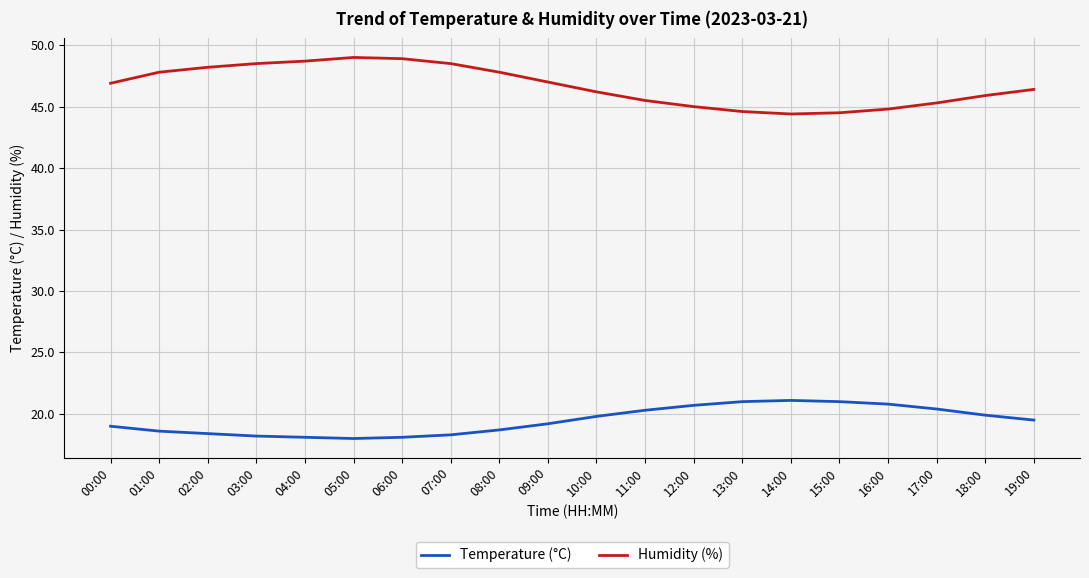

Is the value of Temperature (°C) at 09:00 greater than the value of Humidity (%) at 09:00?

No